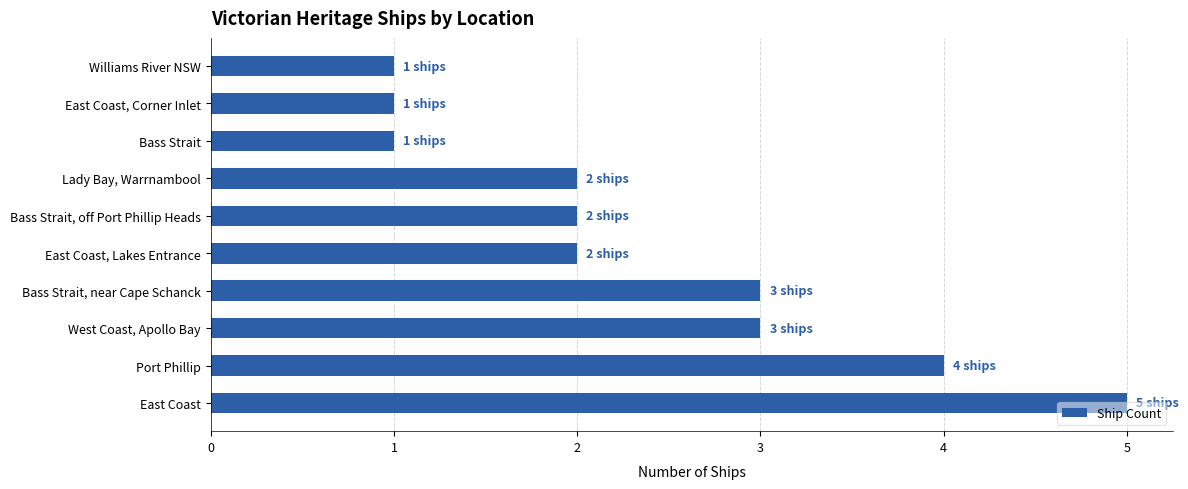

What is the average value?

2